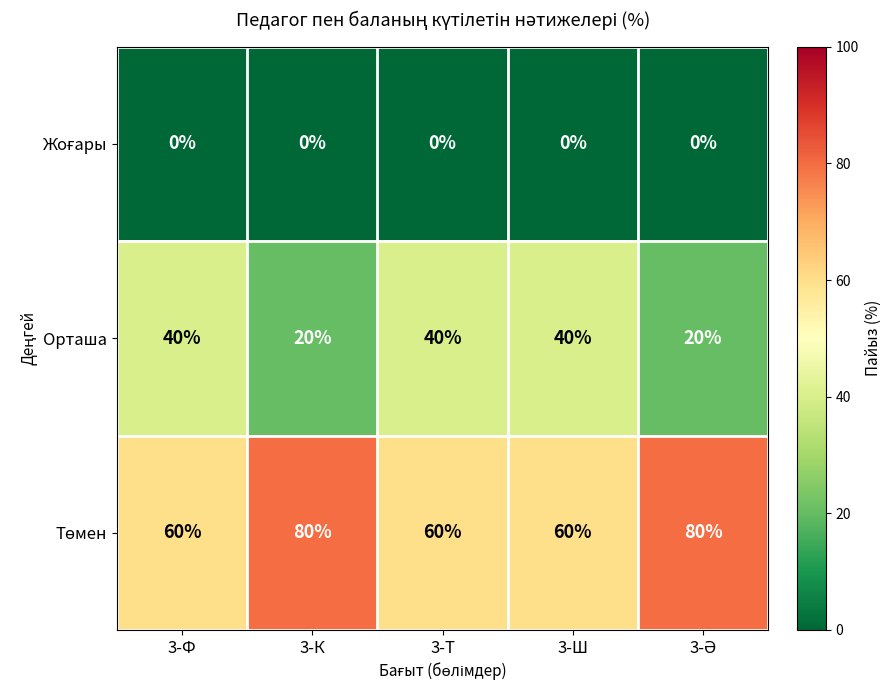

What is the total value across all series at 3-Т?

100